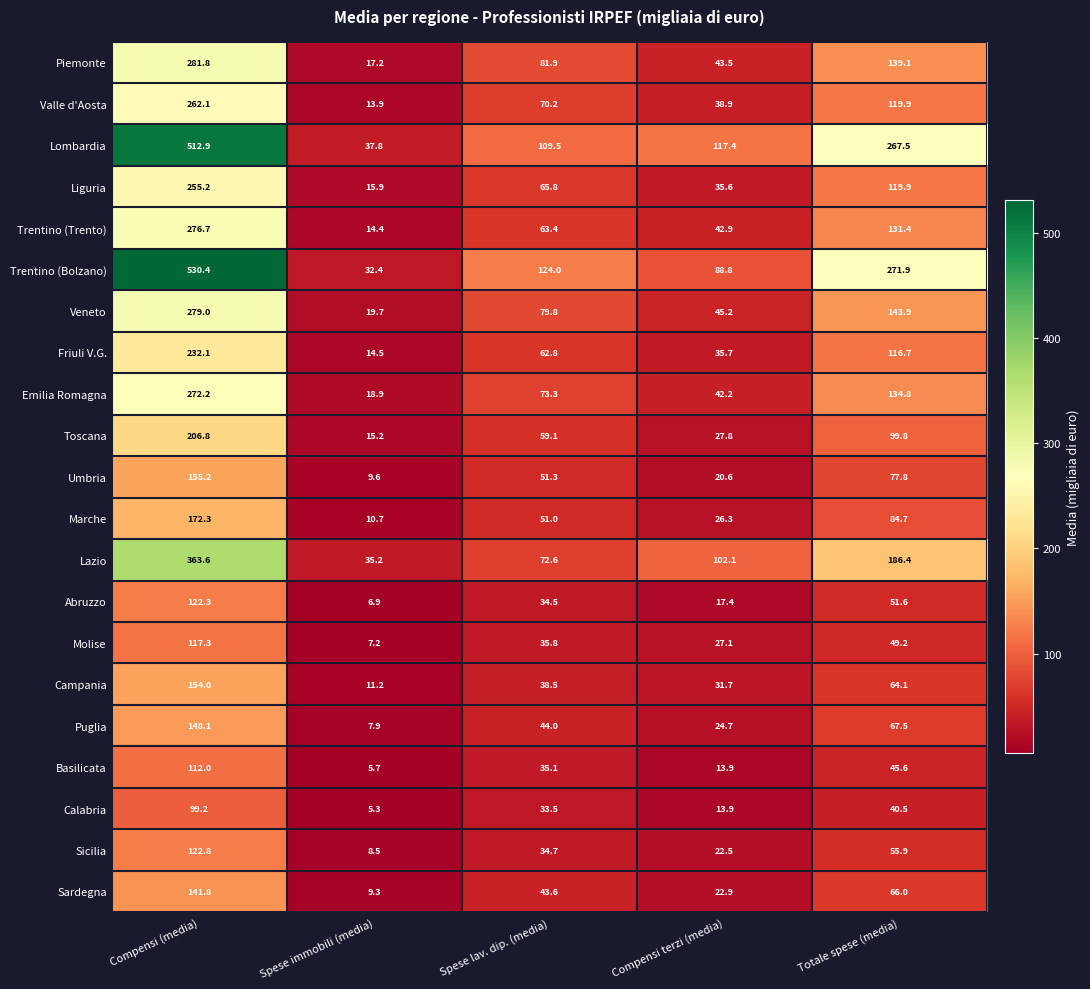

At which category is the sum across all series the highest?

Compensi (media)